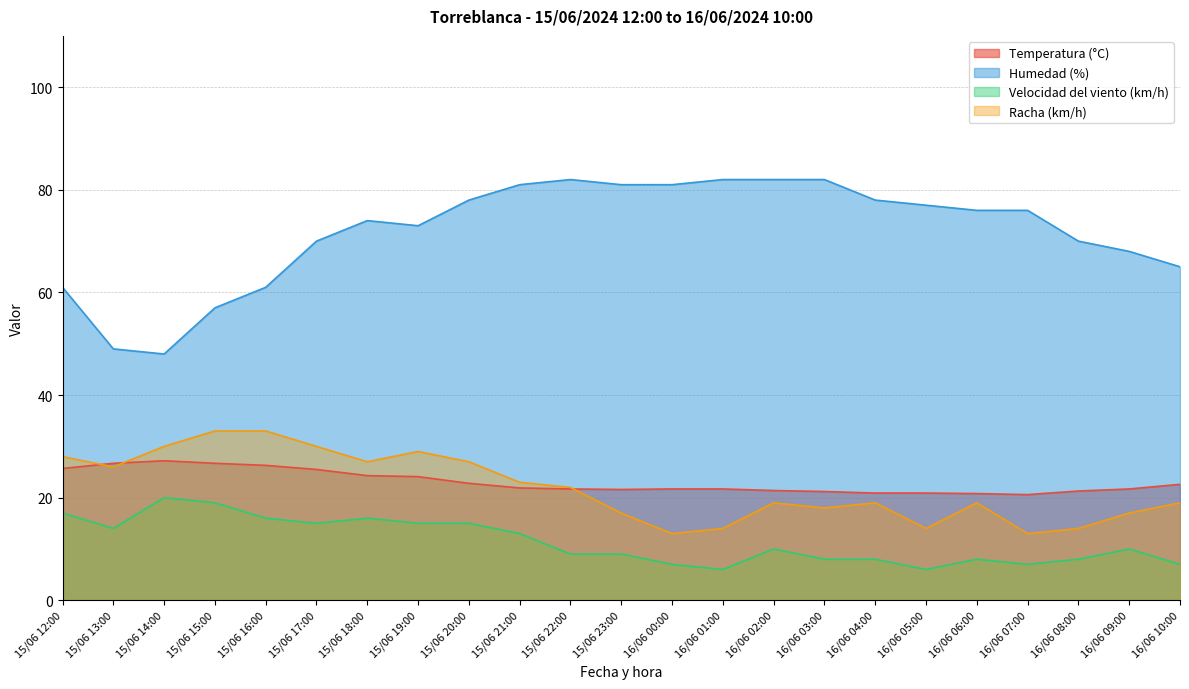

At which label is Humedad (%) closest to 65?

16/06 10:00